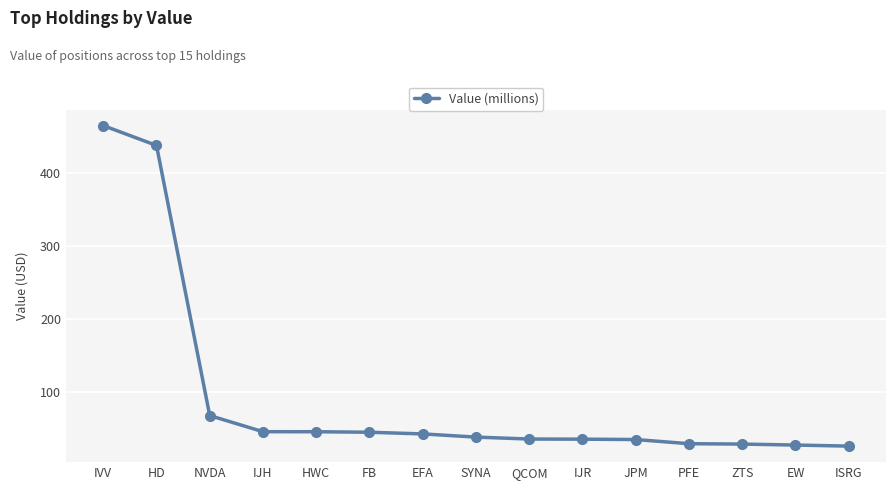

What is the value of the 4th point from the left?

45.0